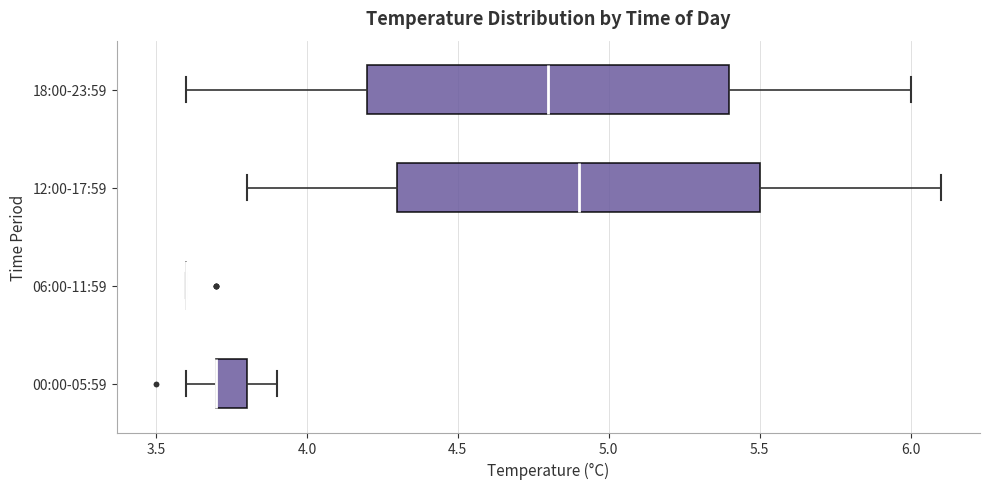

Reading bottom to top, read every box against the x-axis: the position of its median line, the range the box covers, and the ends of its whiskers. The values are not printed on the chart, so give them approximately, as read against the axis.

00:00-05:59: median 3.7 (drawn on the box's left edge), box 3.7 to 3.8, whiskers 3.6 to 3.9
06:00-11:59: box collapsed to a line at 3.6, whiskers 3.6 to 3.6
12:00-17:59: median 4.9, box 4.3 to 5.5, whiskers 3.8 to 6.1
18:00-23:59: median 4.8, box 4.2 to 5.4, whiskers 3.6 to 6.0